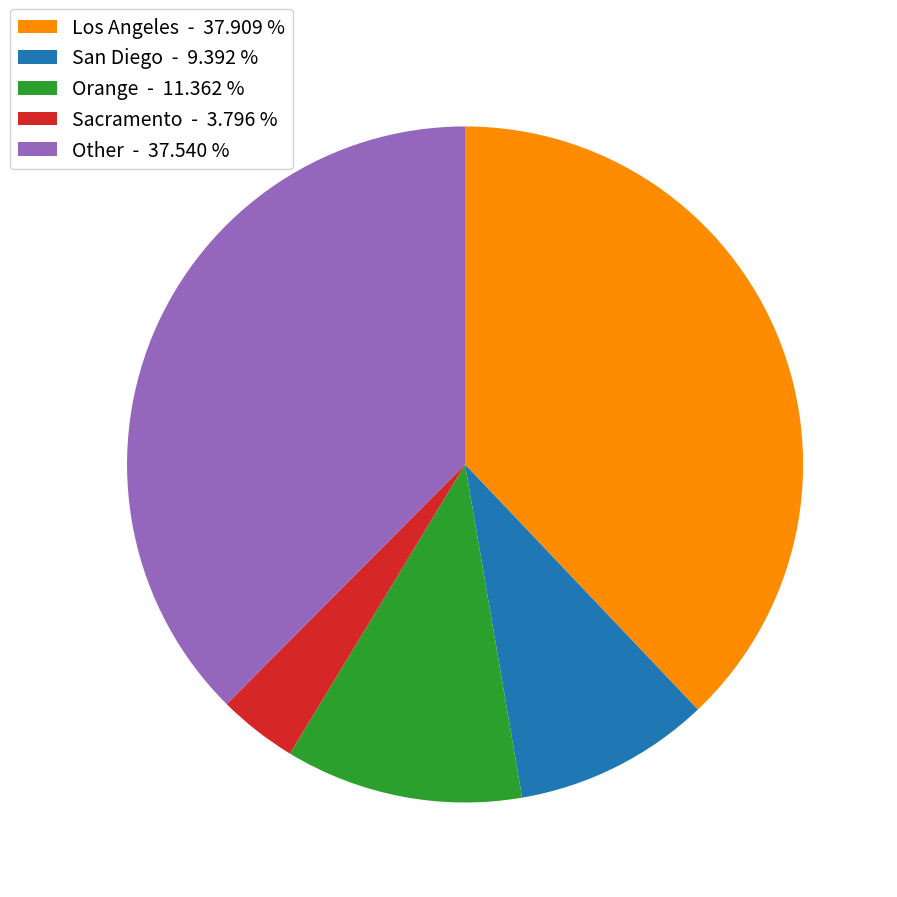

Do Sacramento - 3.796 % and Other - 37.540 % together represent more than half of the pie?

No